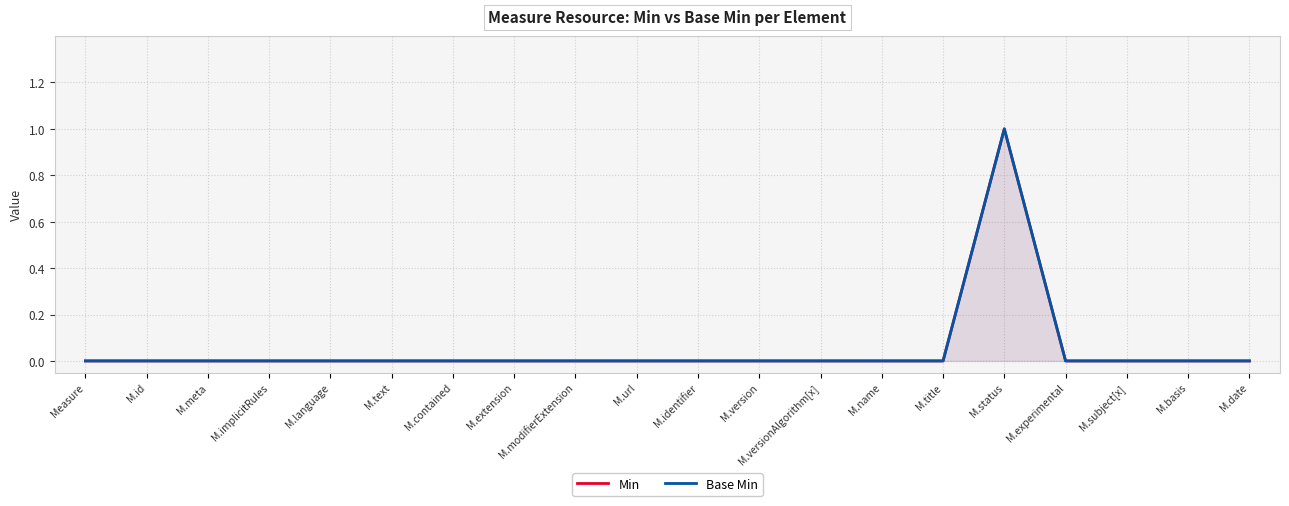

Which series has the largest total across all categories?

Min